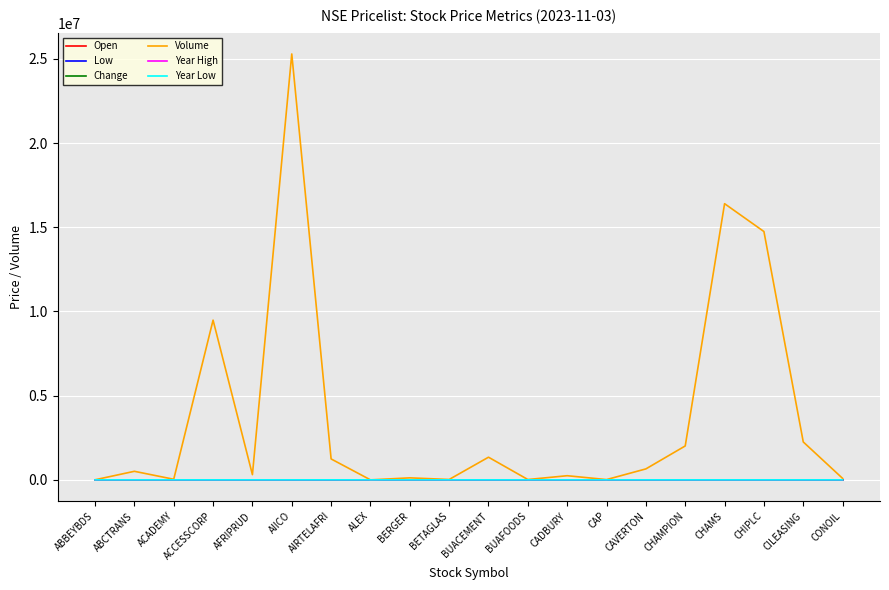

What are all the series names shown in the legend?

Open, Low, Change, Volume, Year High, Year Low